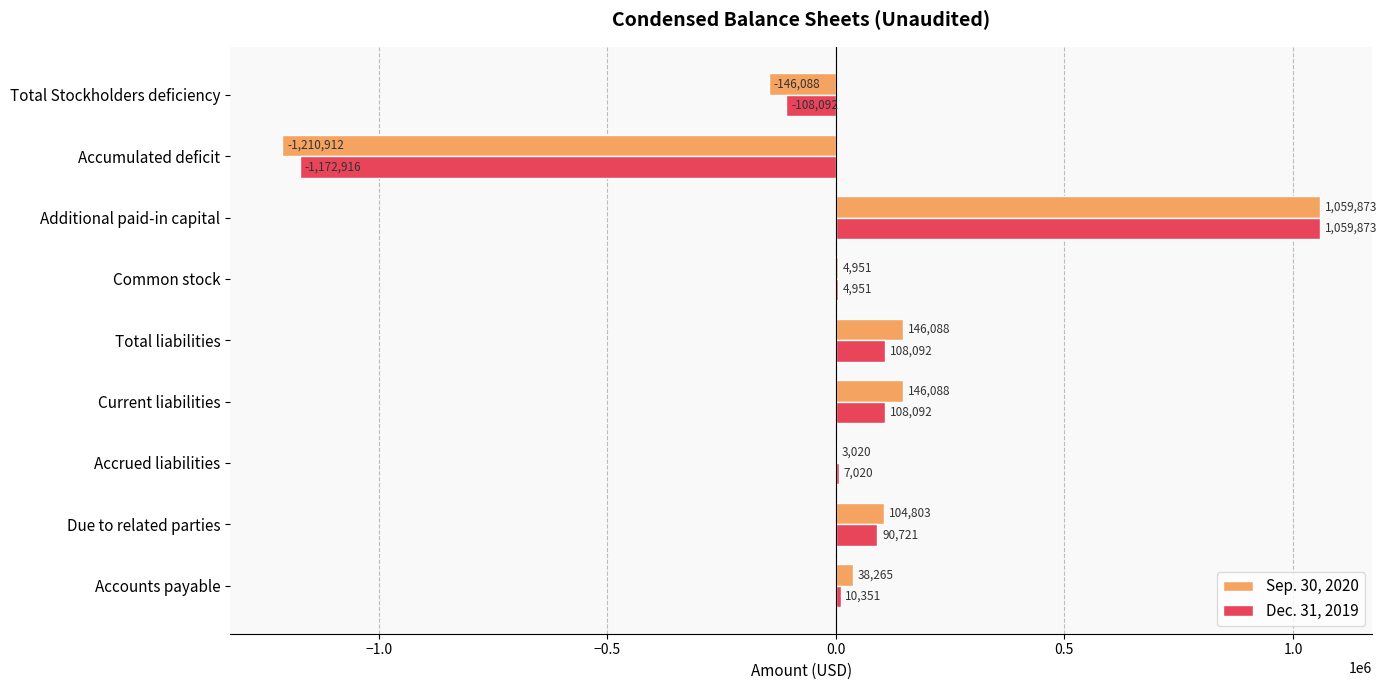

What is the total value across all series at Total Stockholders deficiency?

-254180